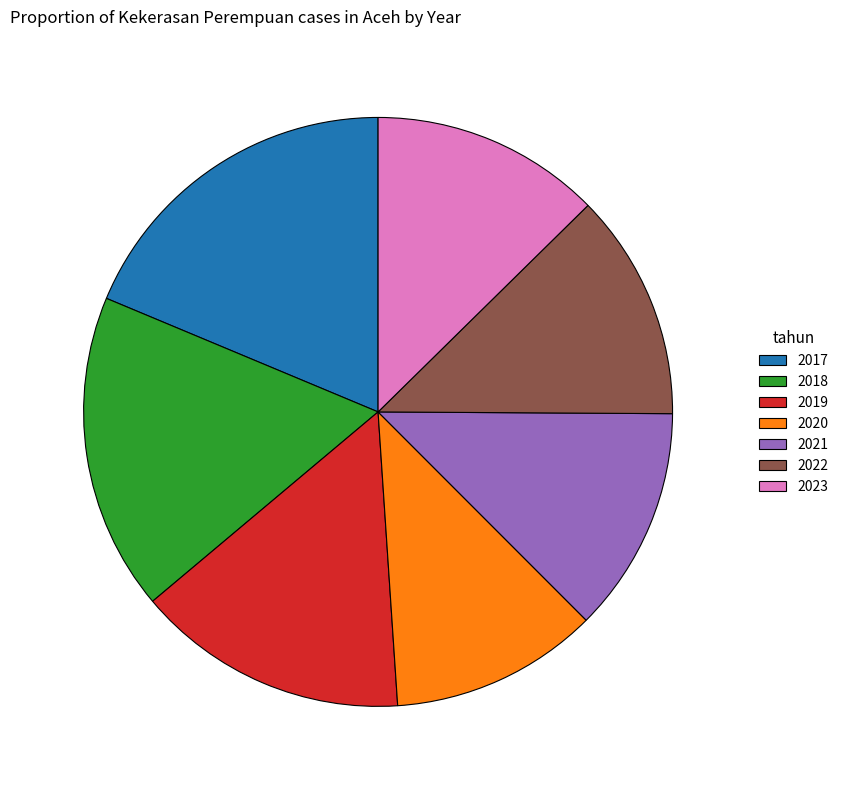

Which slice is the largest?

2017